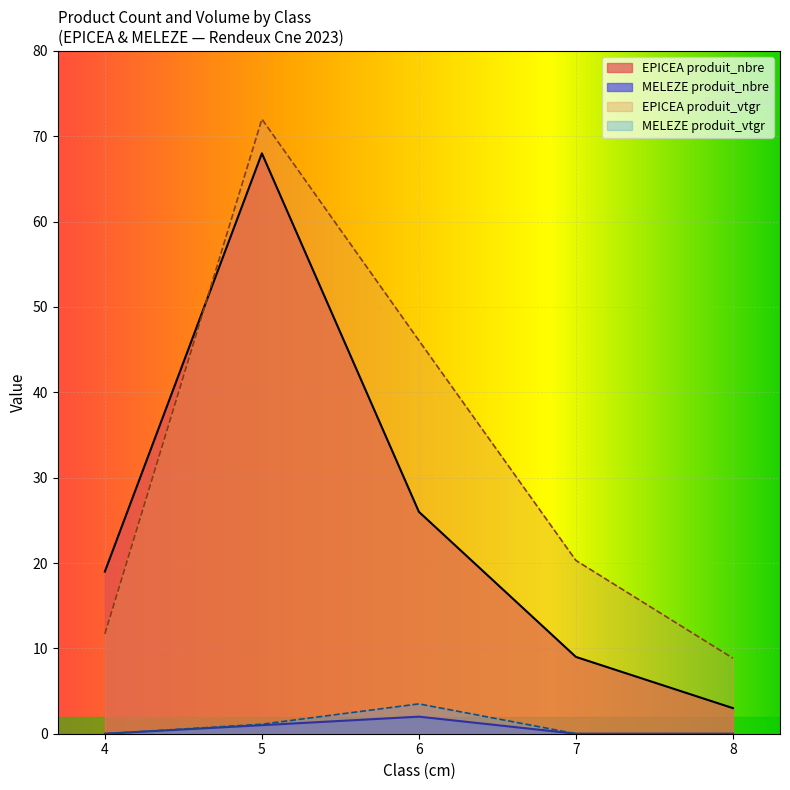

What are all the series names shown in the legend?

EPICEA produit_nbre, MELEZE produit_nbre, EPICEA produit_vtgr, MELEZE produit_vtgr